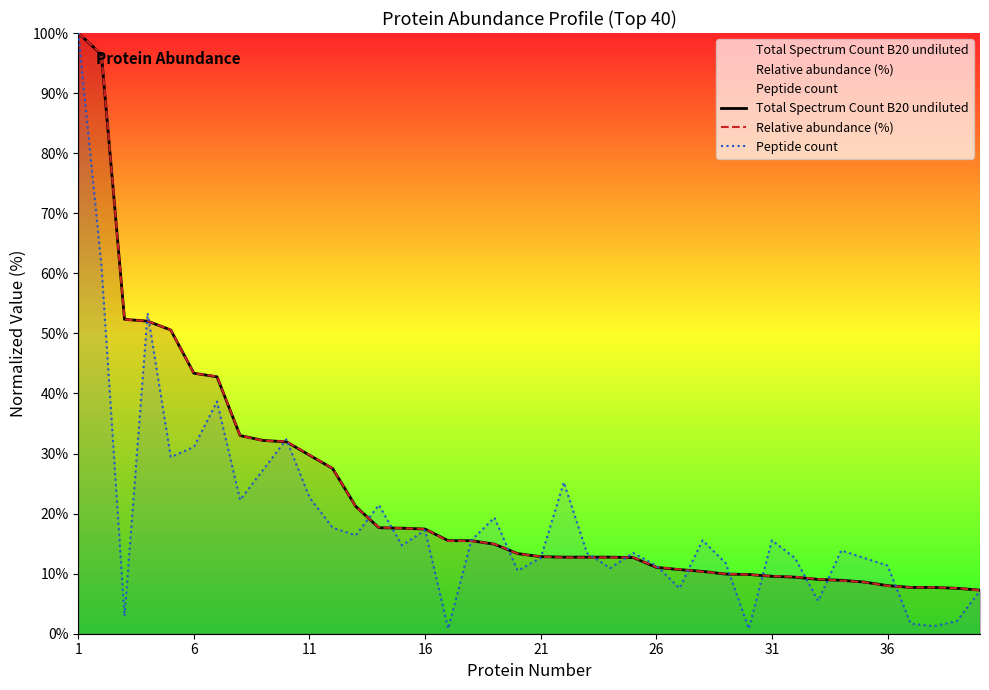

How many values in the Total Spectrum Count B20 undiluted series exceed 13?

20